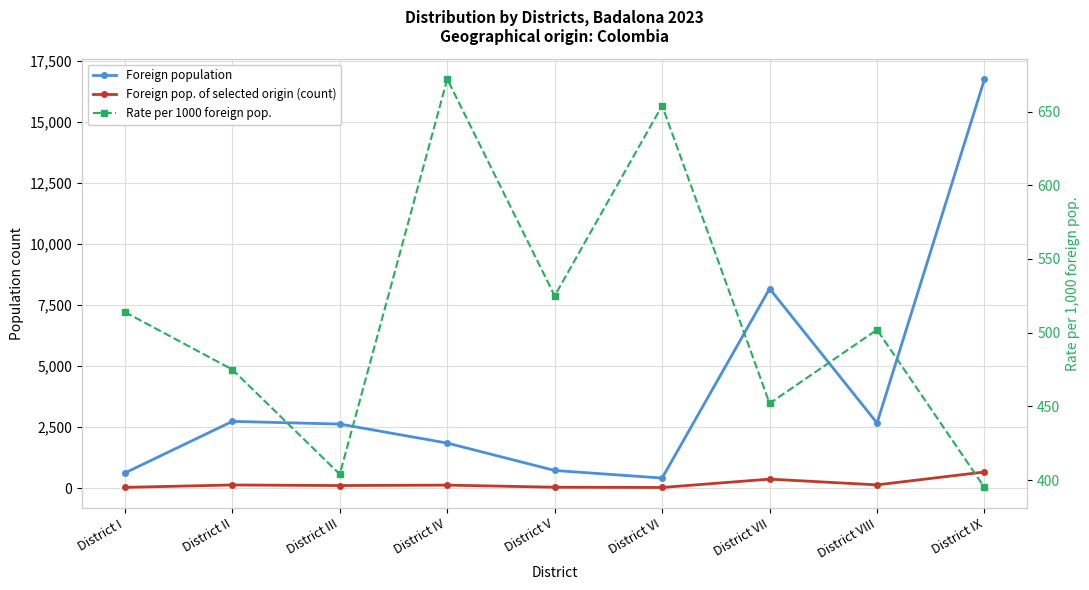

What are all the series names shown in the legend?

Foreign population, Foreign pop. of selected origin (count), Rate per 1000 foreign pop.